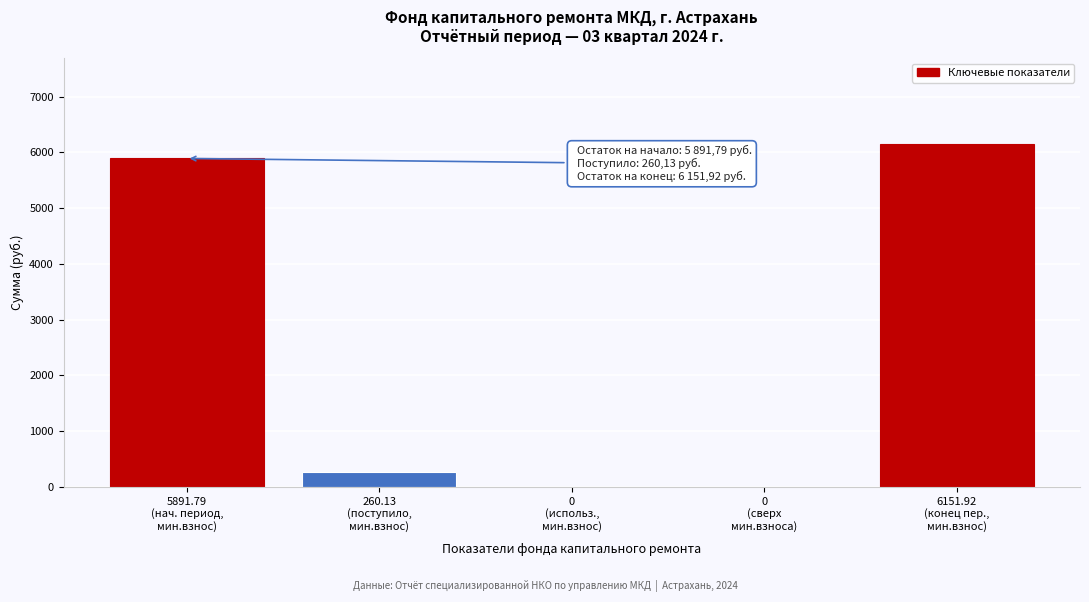

What is the greatest value displayed?

6151.9